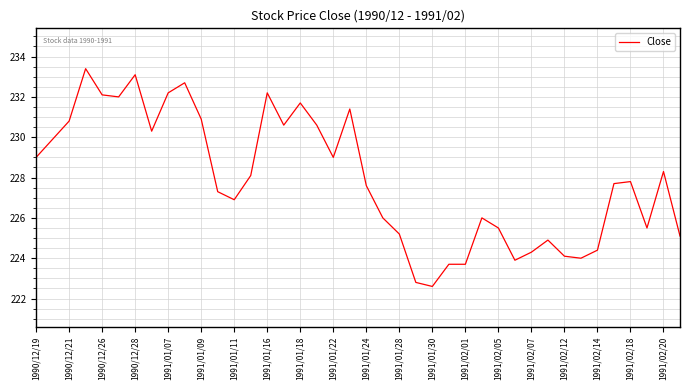

Is this an area chart (filled region under the line)?

No